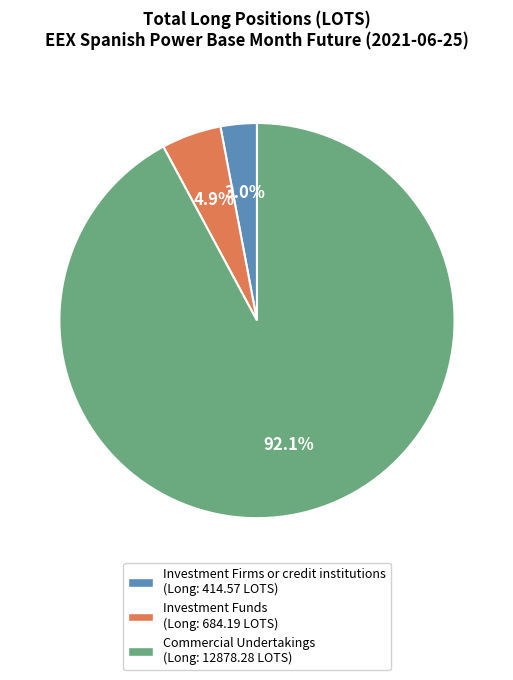

Count the number of slices in the pie.

3